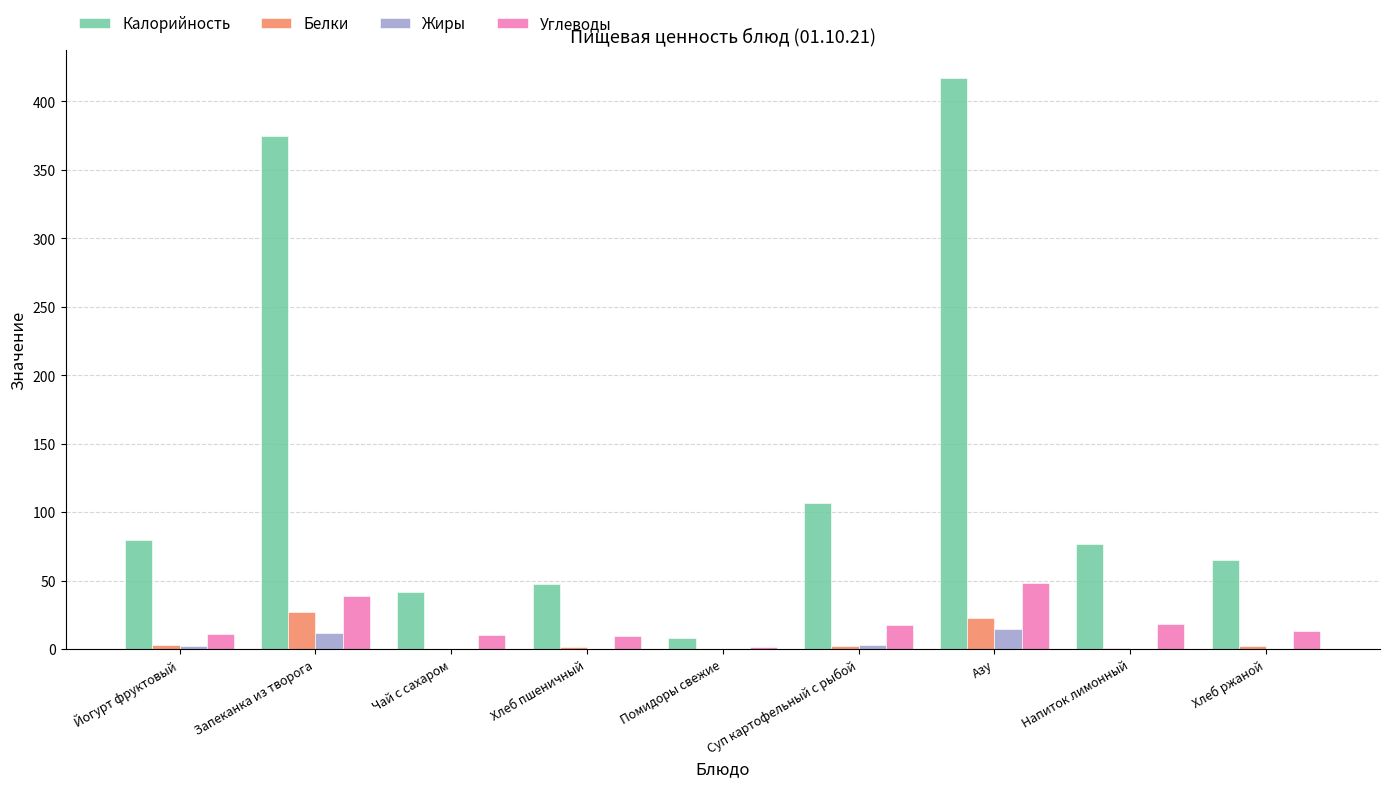

Which series has the largest total across all categories?

Калорийность